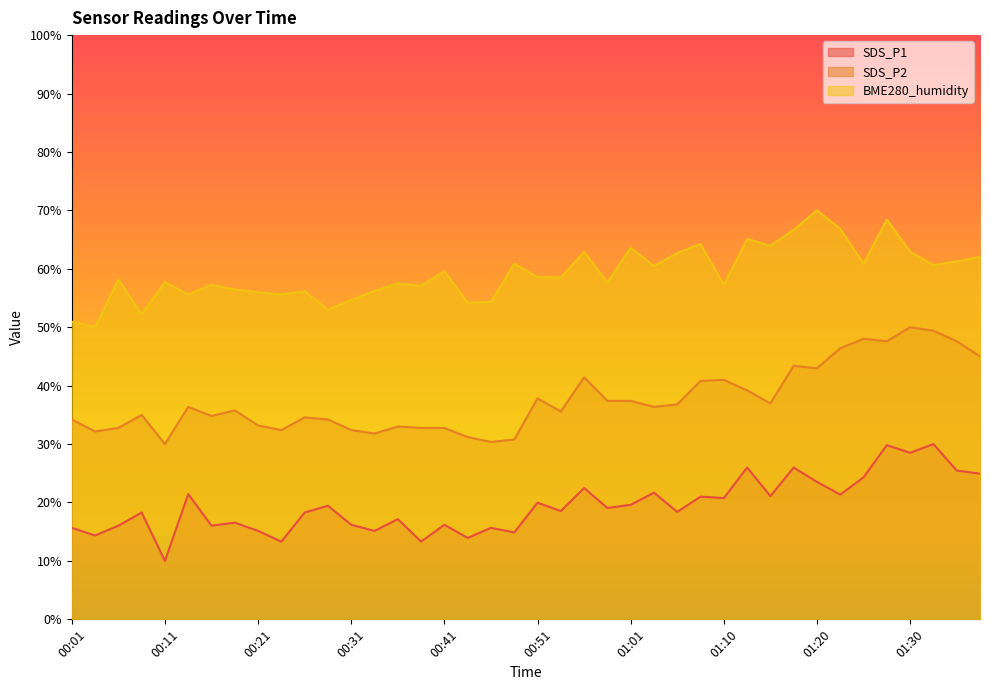

Reading right to left, what are all the values shown in this chart?

SDS_P1: 24.9	25.5	30.0	28.5	29.8	24.3	21.3	23.5	26.0	21.1	26.0	20.7	21.0	18.4	21.7	19.6	19.1	22.5	18.5	20.0	14.9	15.7	13.9	16.2	13.3	17.2	15.1	16.2	19.4	18.3	13.3	15.1	16.6	16.0	21.4	10.0	18.3	16.0	14.4	15.7
SDS_P2: 45.0	47.6	49.4	50.0	47.6	48.0	46.4	43.0	43.4	37.0	39.2	41.0	40.8	36.8	36.4	37.4	37.4	41.4	35.6	37.8	30.8	30.4	31.2	32.8	32.8	33.0	31.8	32.4	34.2	34.6	32.4	33.2	35.8	34.8	36.4	30.0	35.0	32.8	32.2	34.2
BME280_humidity: 62.0	61.3	60.6	62.9	68.4	60.9	66.9	70.0	66.7	63.9	65.1	57.2	64.3	62.7	60.5	63.6	57.6	62.9	58.5	58.6	60.9	54.3	54.2	59.6	57.1	57.5	56.2	54.6	53.0	56.1	55.6	56.0	56.5	57.2	55.6	57.7	52.2	58.2	50.0	50.9